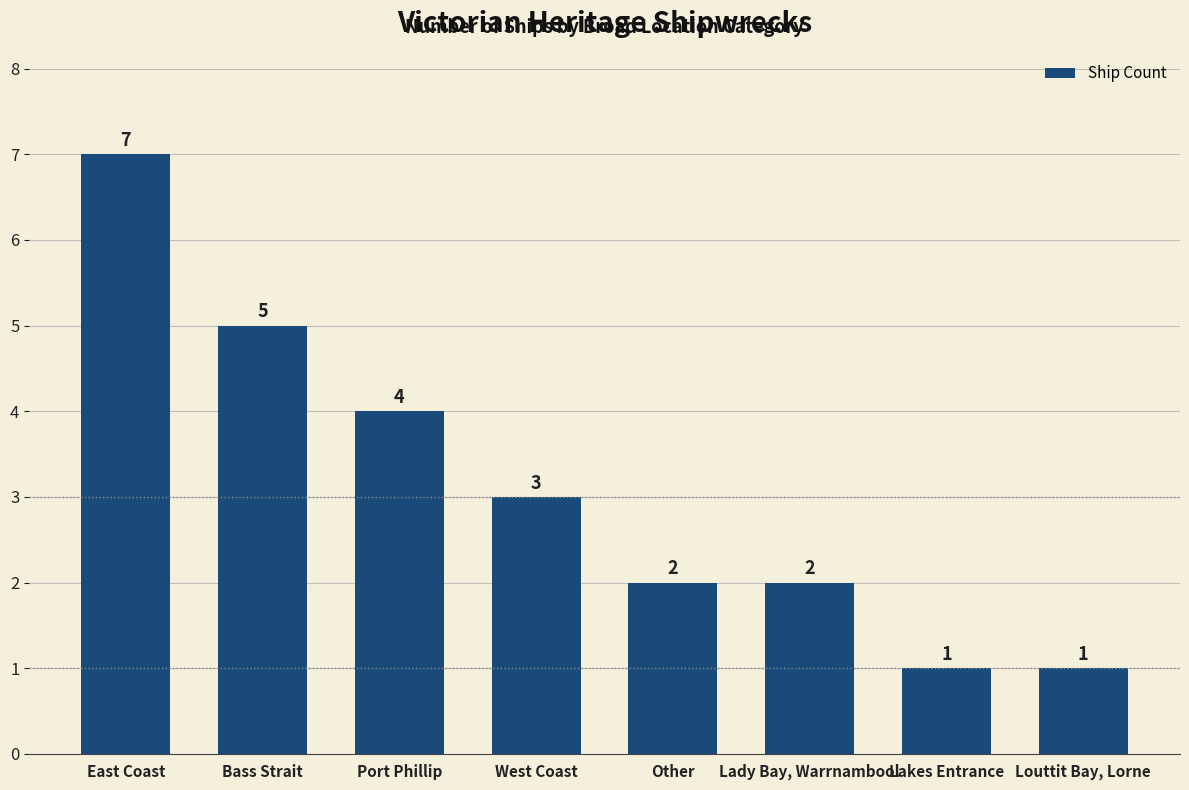

What is the label of the 3rd bar from the left?

Port Phillip